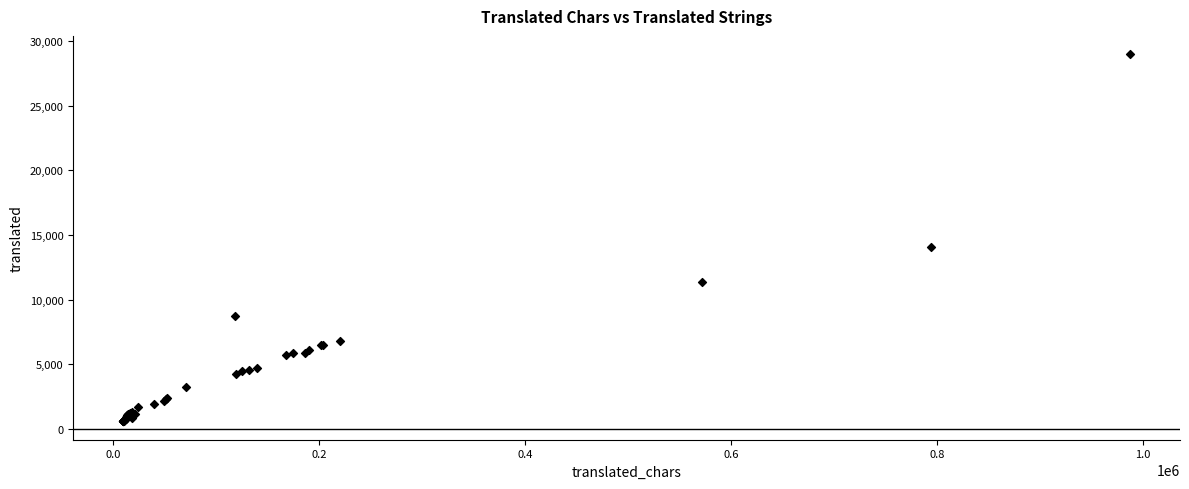

What Y value in the scatter plot is closest to 14778?

14100